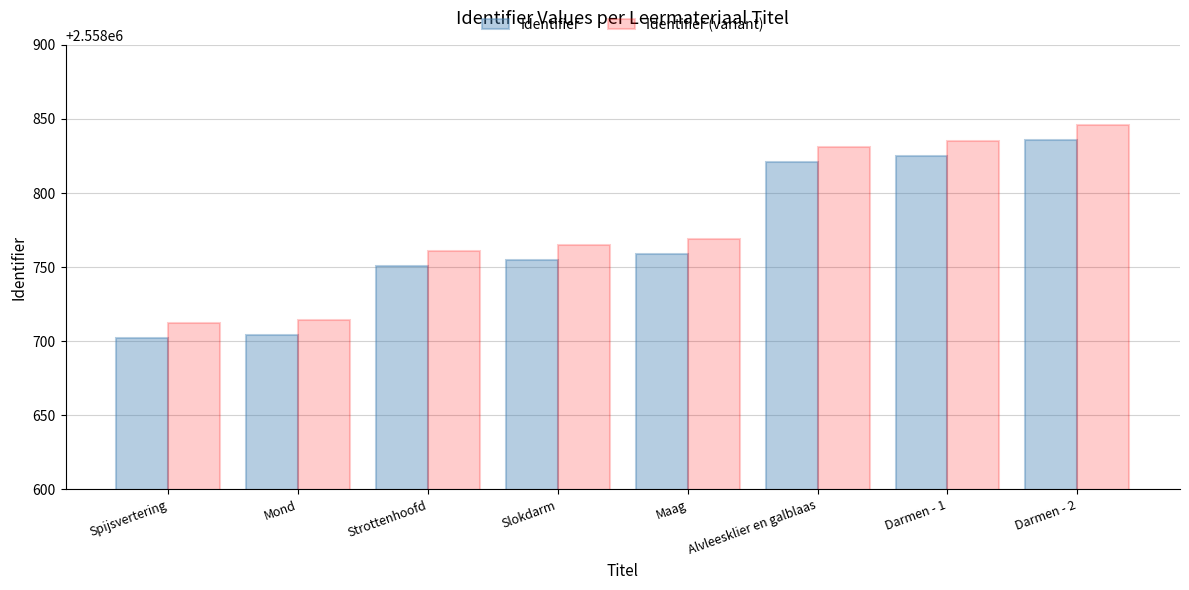

What is the average value of the Identifier series?

2558769